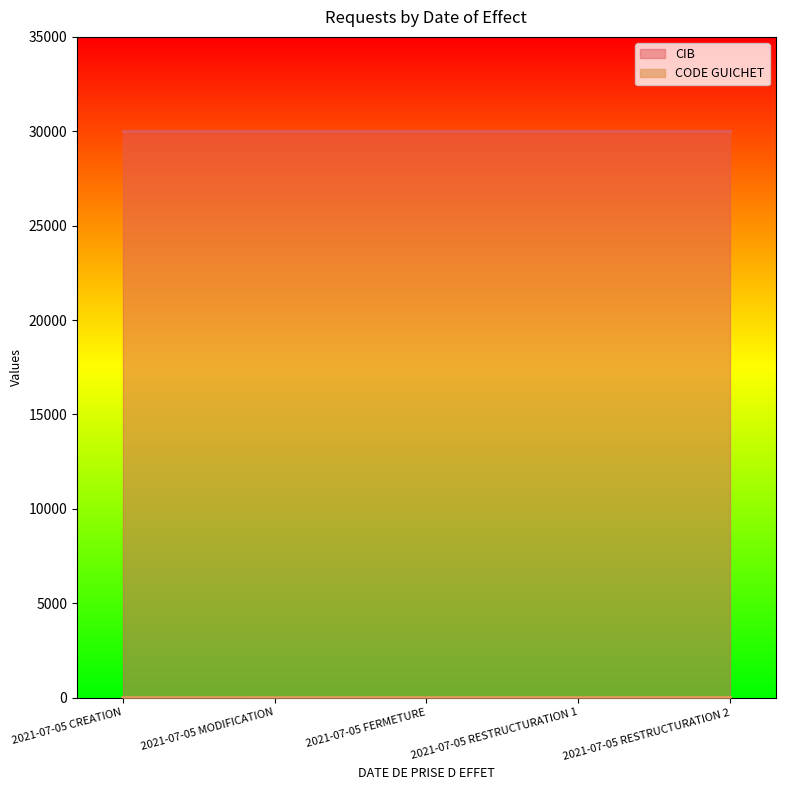

The value of CIB at 2021-07-05 RESTRUCTURATION 2 is 14670. True or false?

False